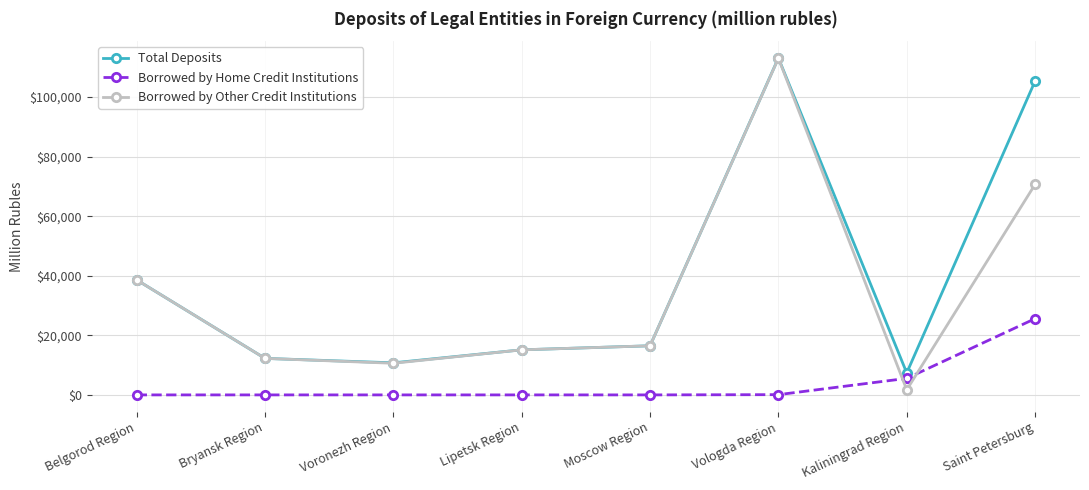

After their last crossing, which series has the higher values: Borrowed by Other Credit Institutions or Borrowed by Home Credit Institutions?

Borrowed by Other Credit Institutions